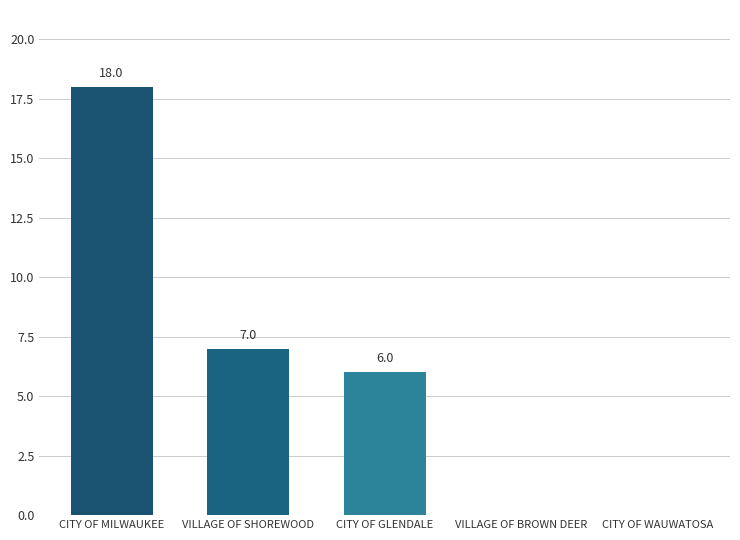

Which label corresponds to the largest value in the chart?

CITY OF MILWAUKEE